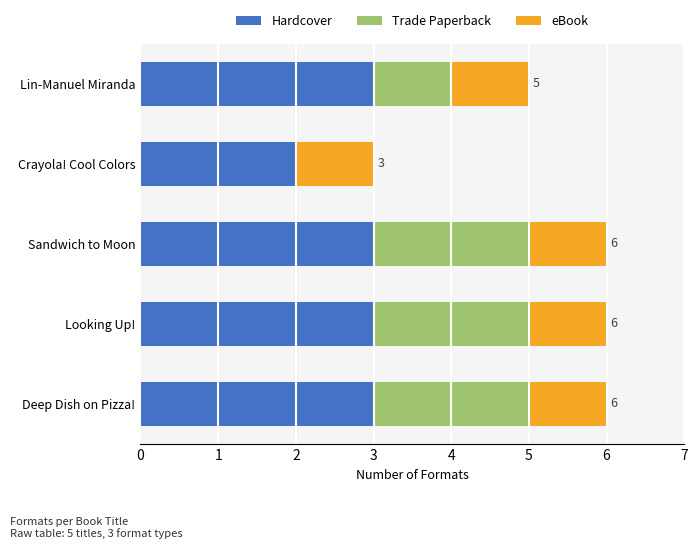

What is the total value across all series at Deep Dish on Pizza!?

6